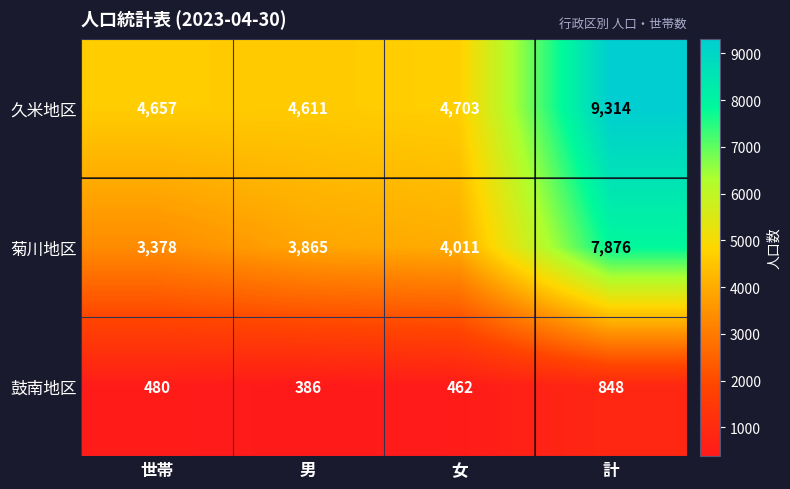

Between 女 and 計, which series saw the biggest shift?

久米地区